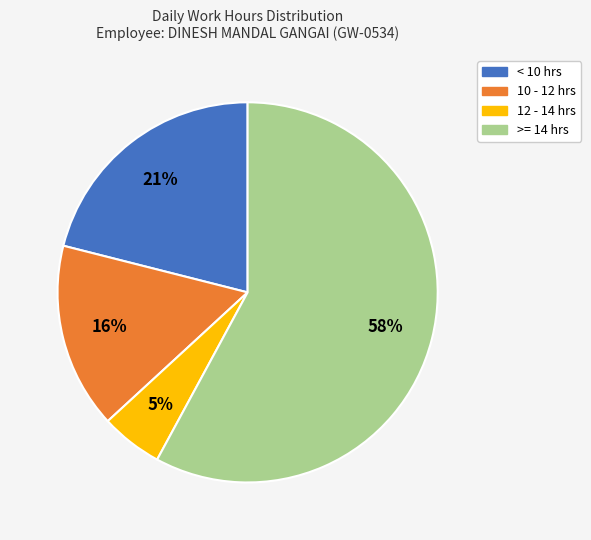

Between < 10 hrs and 12 - 14 hrs, which is larger?

< 10 hrs